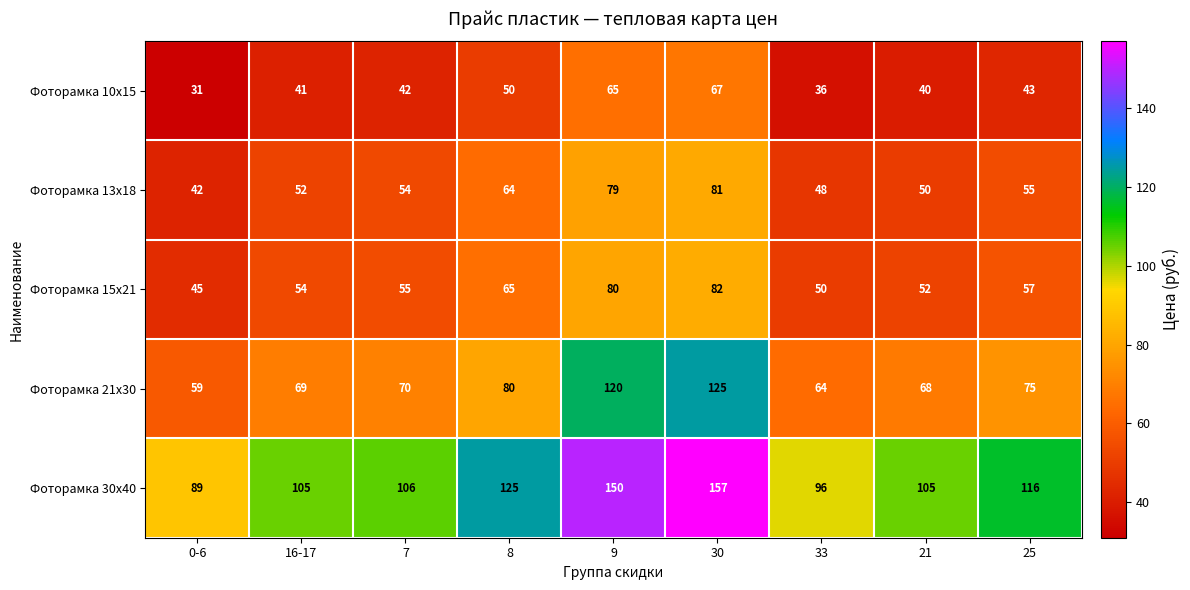

Count the number of categories in the chart.

9